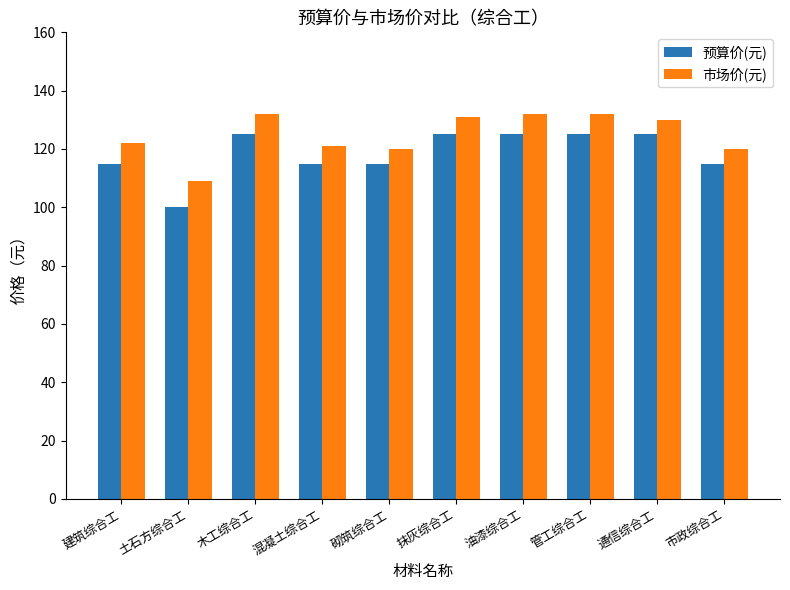

Reading left to right, transcribe all the data shown in this chart.

预算价(元): 建筑综合工=115	土石方综合工=100	木工综合工=125	混凝土综合工=115	砌筑综合工=115	抹灰综合工=125	油漆综合工=125	管工综合工=125	通信综合工=125	市政综合工=115
市场价(元): 建筑综合工=122	土石方综合工=109	木工综合工=132	混凝土综合工=121	砌筑综合工=120	抹灰综合工=131	油漆综合工=132	管工综合工=132	通信综合工=130	市政综合工=120